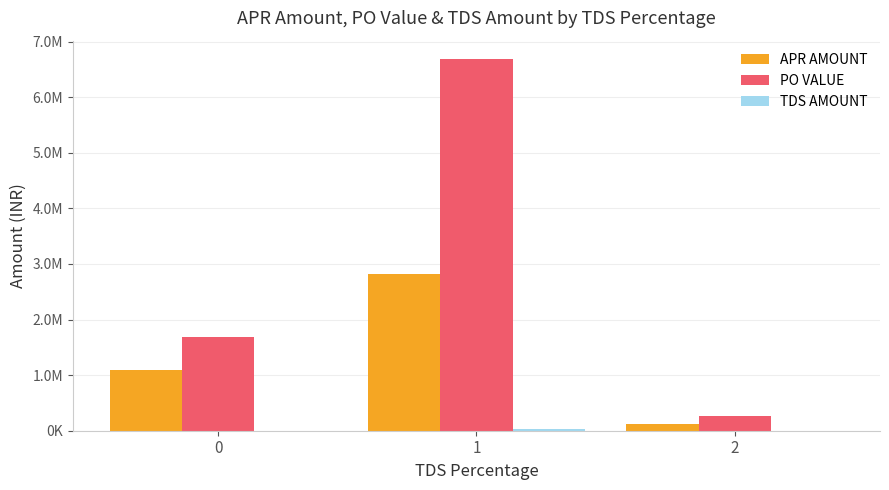

Rank the series by their average value, from highest to lowest.

PO VALUE, APR AMOUNT, TDS AMOUNT